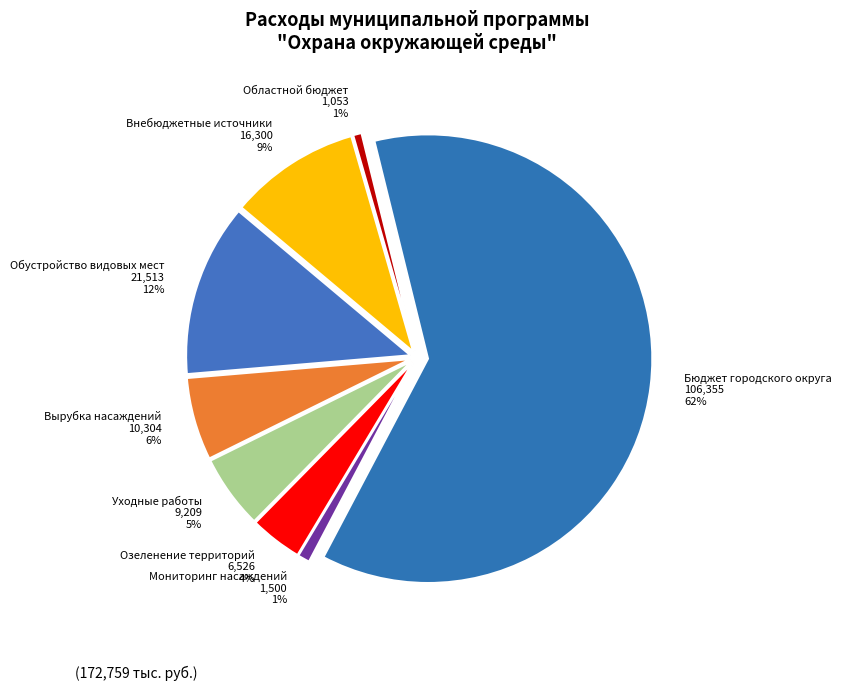

To the nearest percent, what is the average slice percentage?

12%